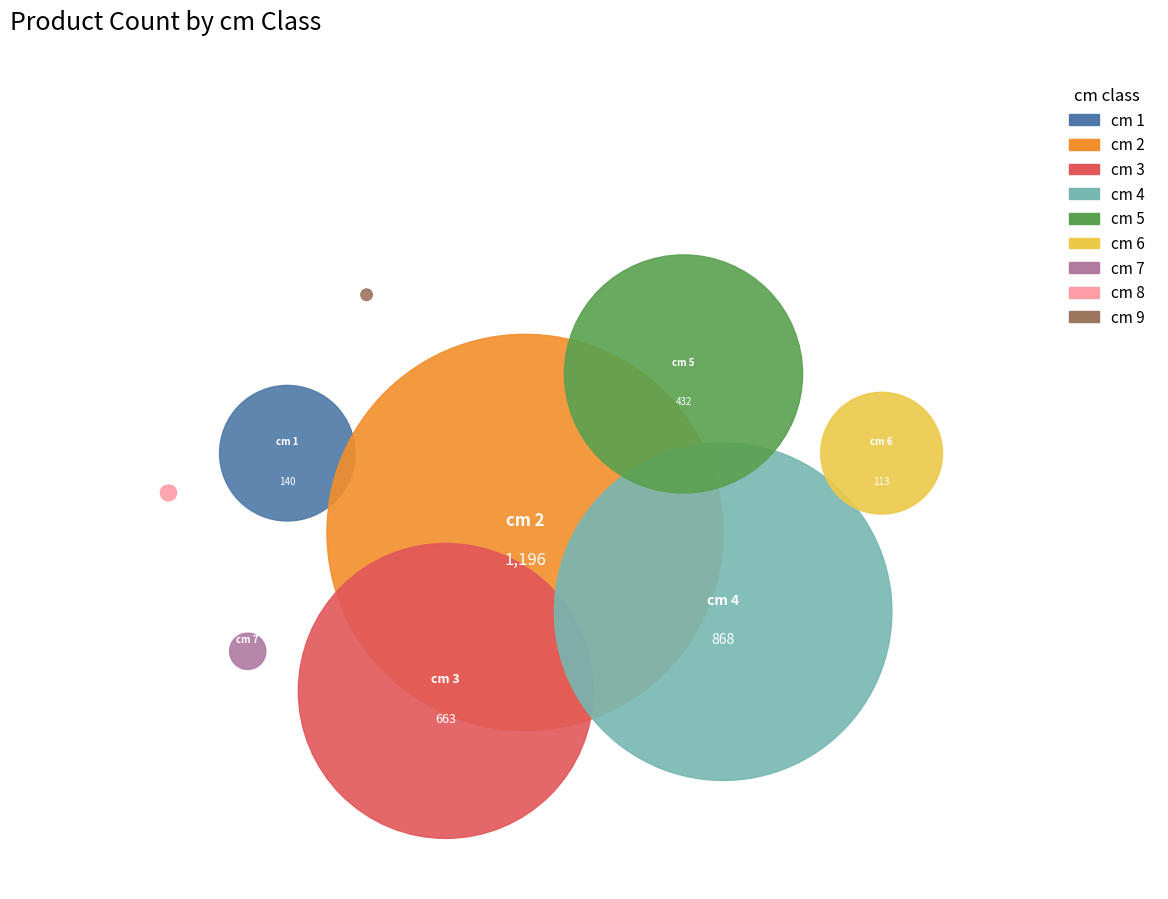

To the nearest percent, what is the difference between the 5 and 1 slice percentages?

9%